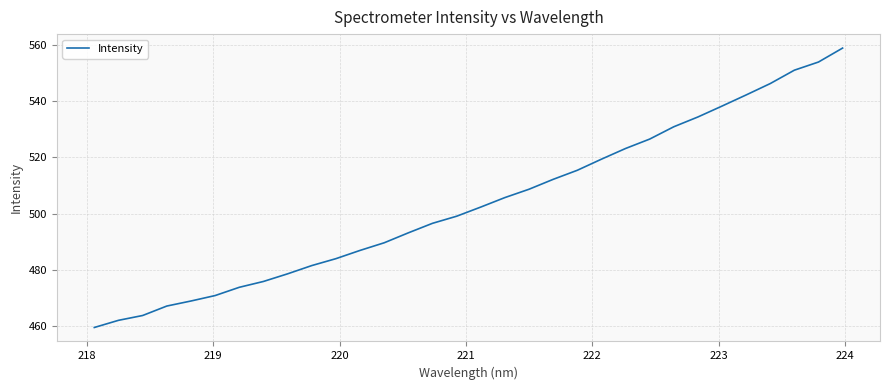

What is the difference between the maximum and minimum values?

99.3